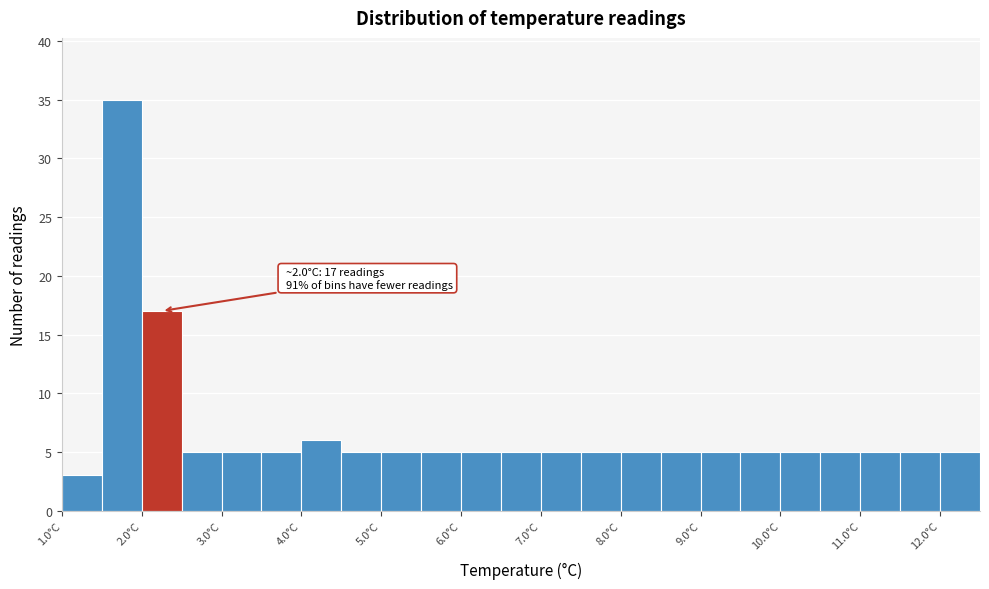

Over which range of the x-axis is the bar tallest?

1.5 to 2.0